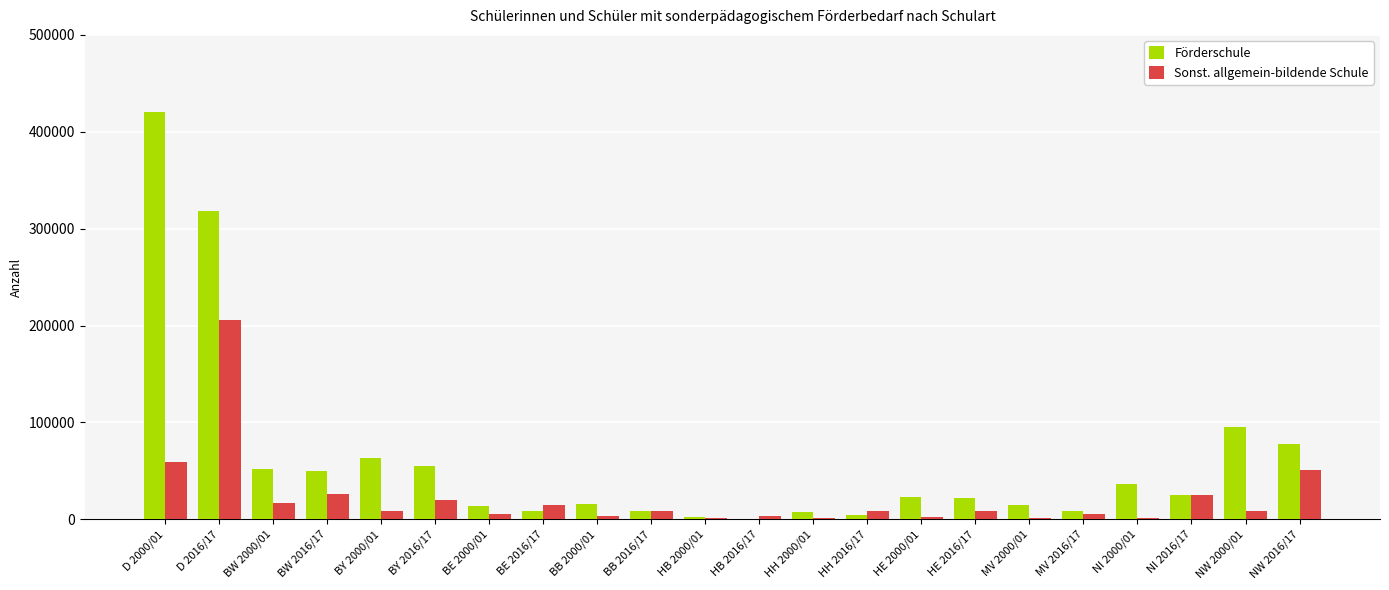

At which category is the sum across all series the highest?

D 2016/17